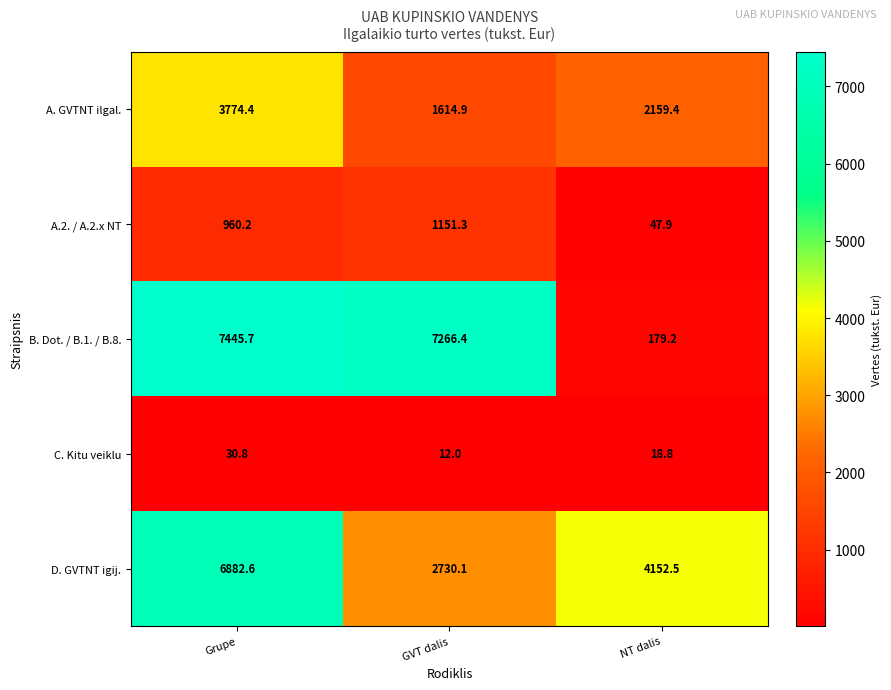

Which label corresponds to the largest value in the chart?

Grupe